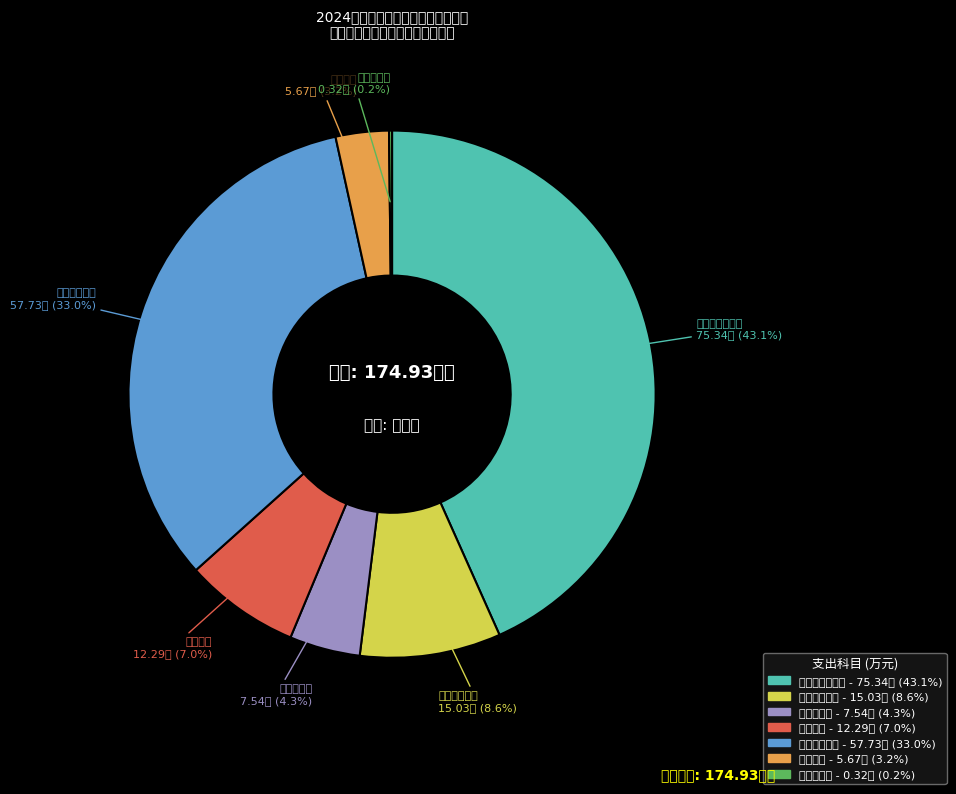

To the nearest percent, what percentage of the pie is 工资奖金津补贴?

43%